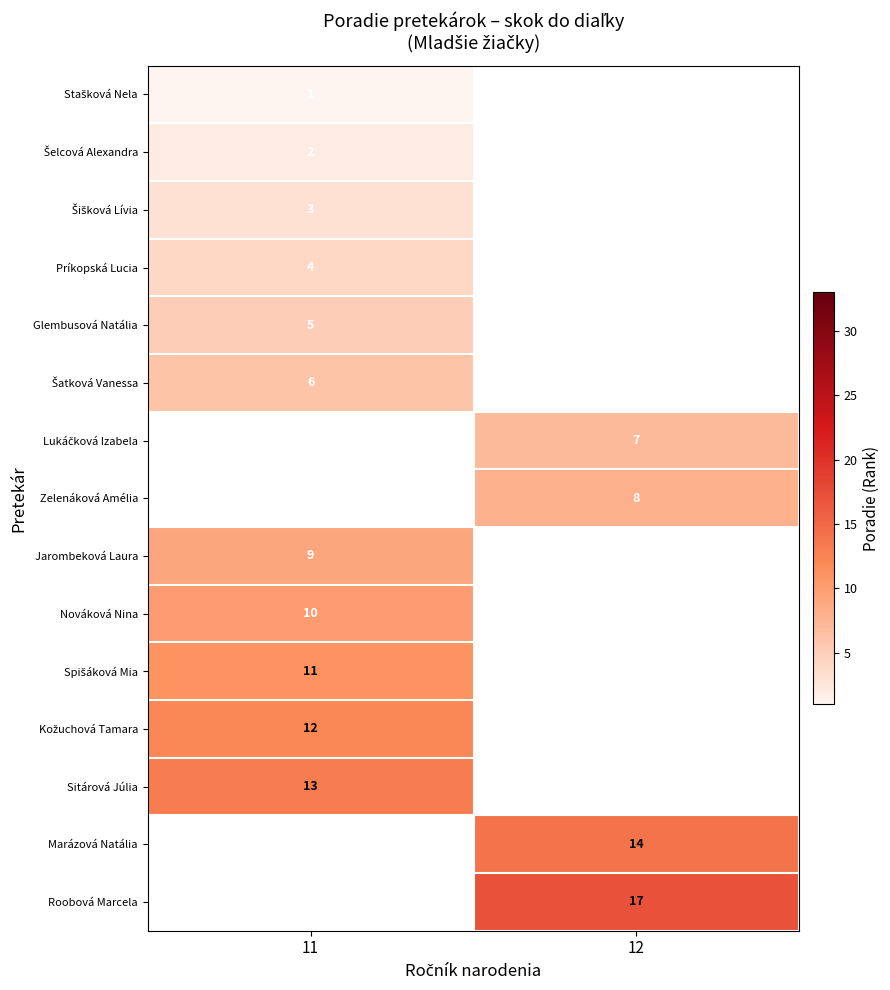

The Zelenáková Amélia series shows 13 at 12. True or false?

False